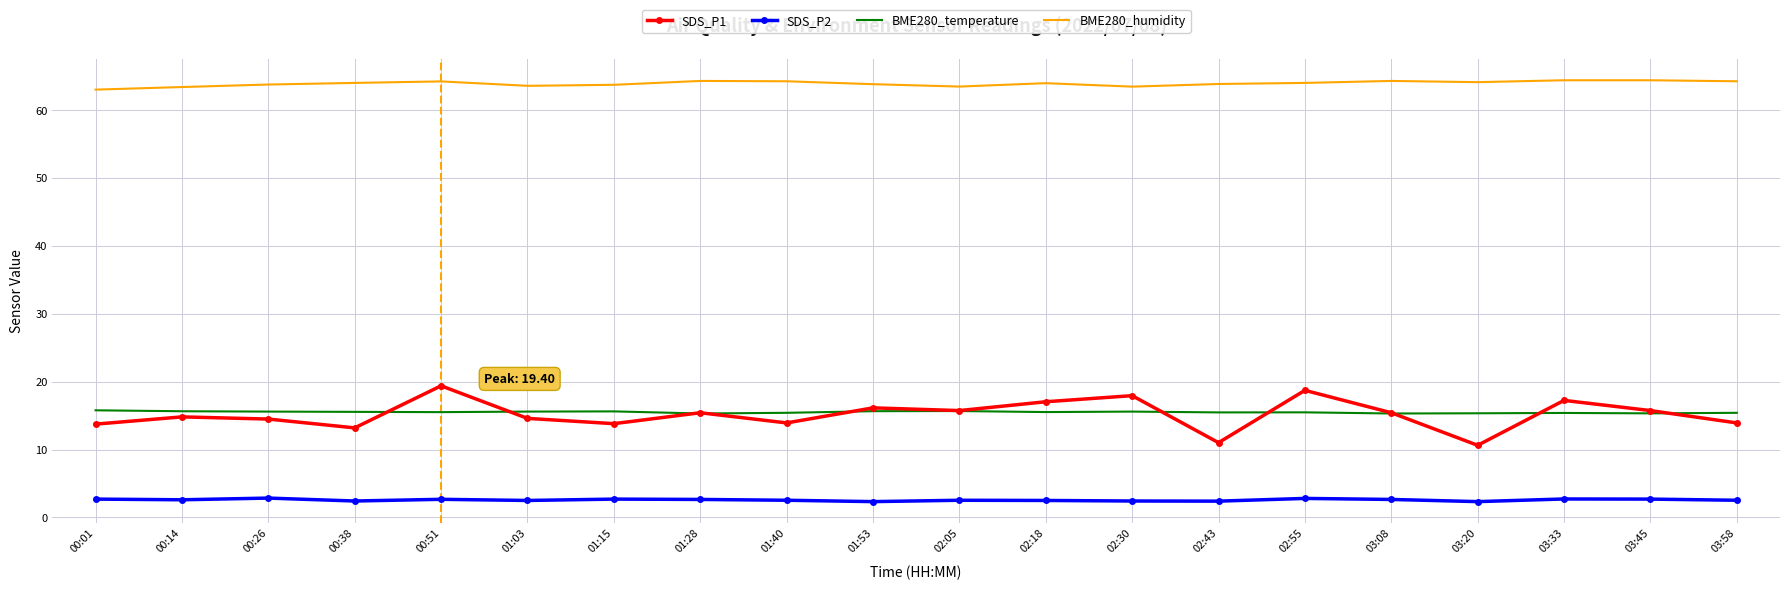

Which series changed the most between 01:40 and 03:33?

SDS_P1